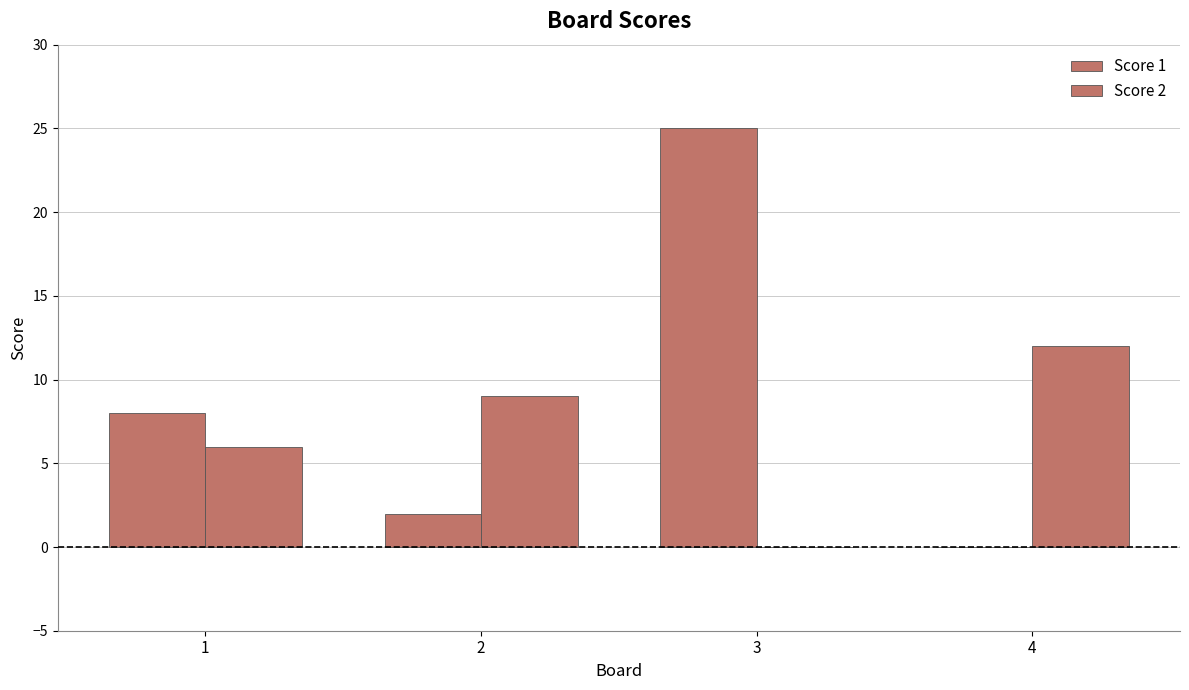

Count the number of categories in the chart.

4